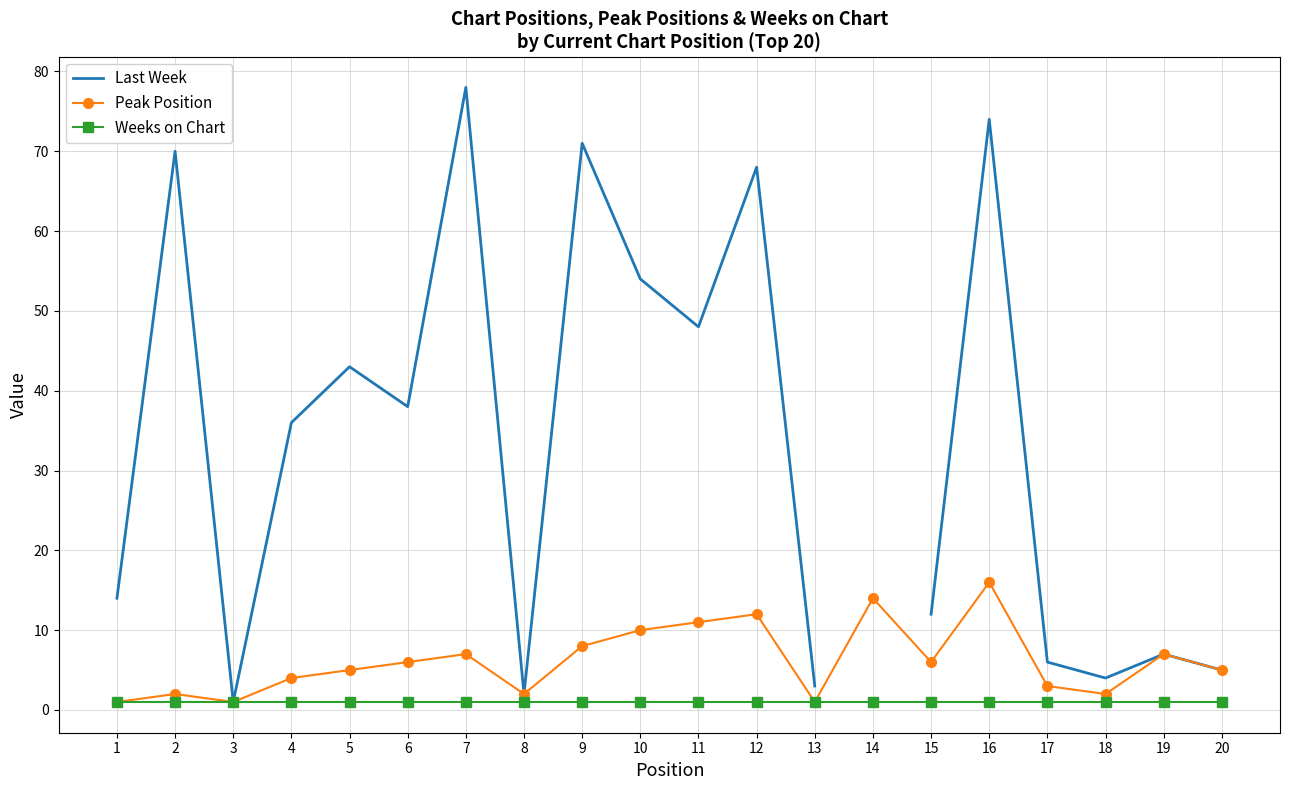

What is the greatest value displayed?

78.0